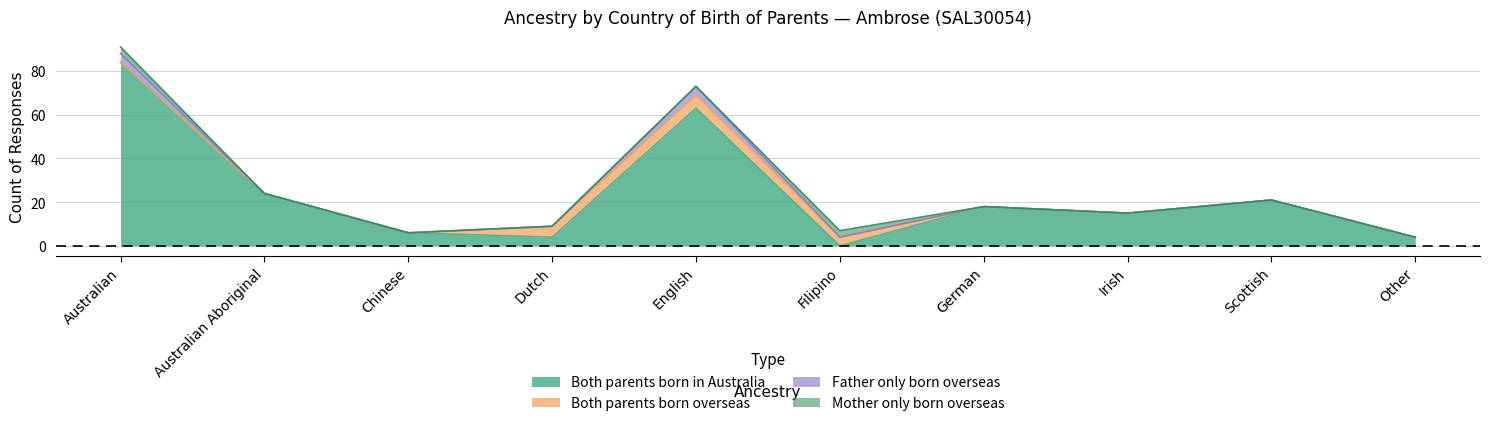

Which series has the largest range (max minus min)?

Both parents born in Australia